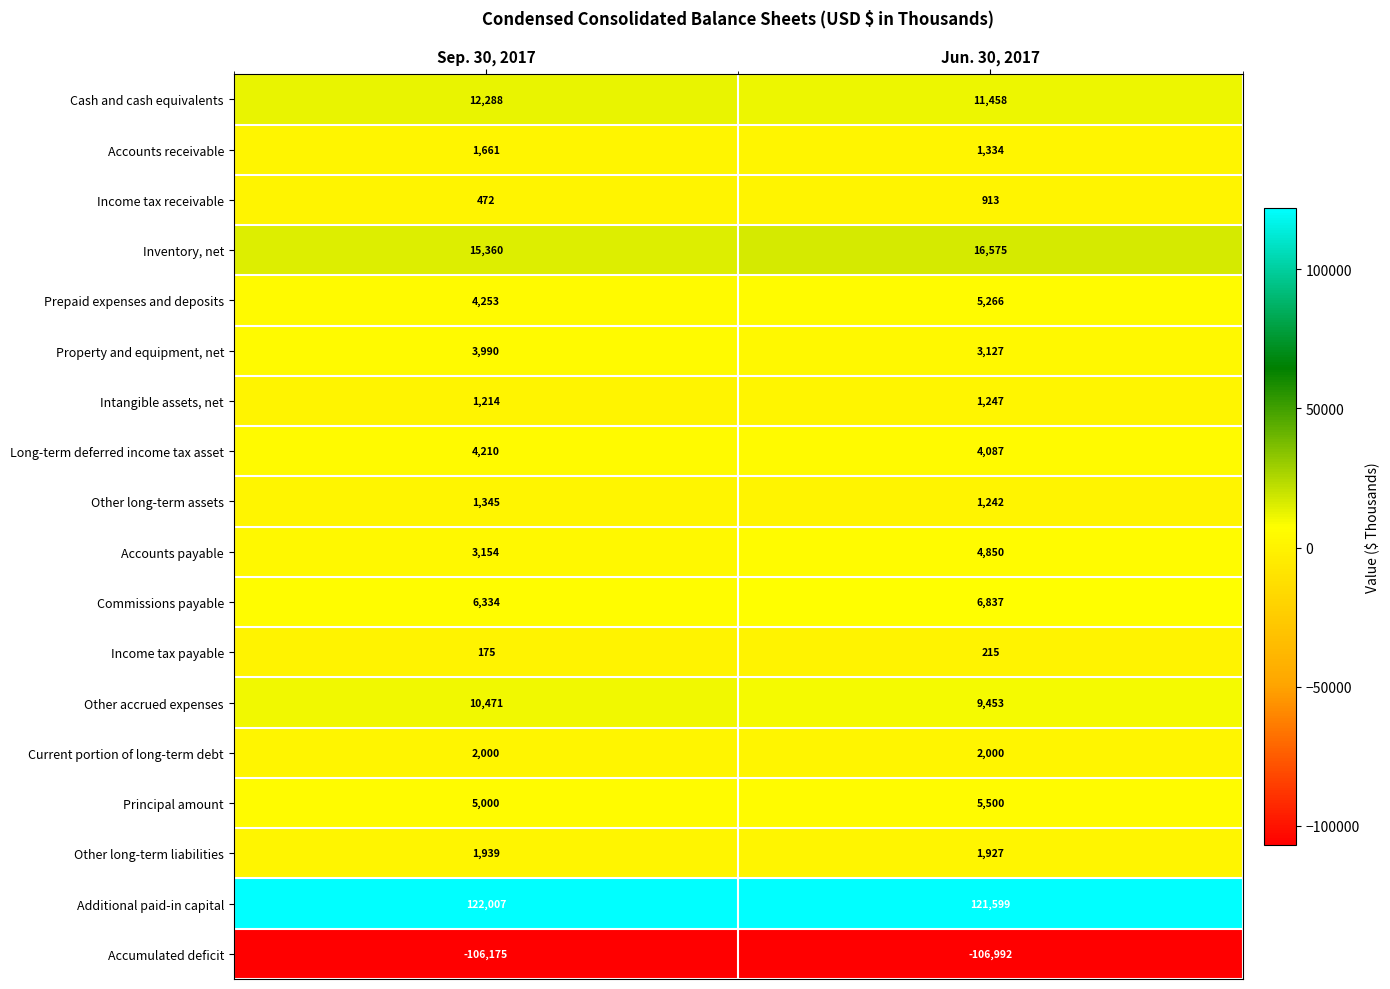

What is the lowest value of the Property and equipment, net series?

3127